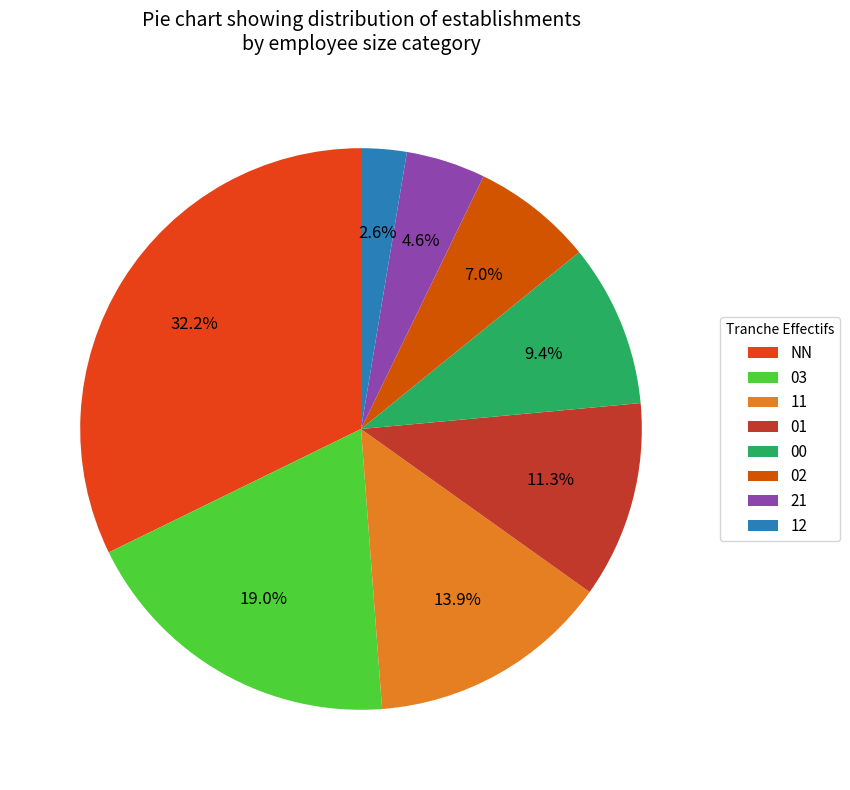

Does 12 account for over 50% of the chart?

No